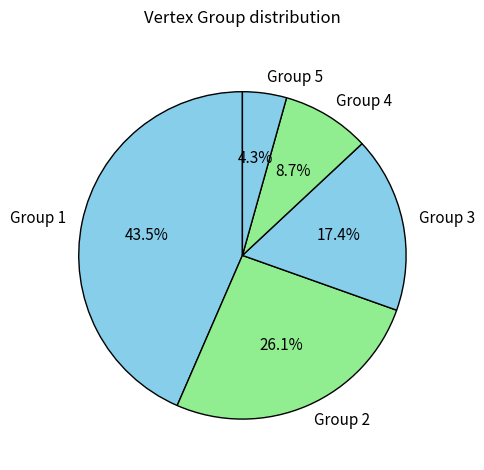

To the nearest percent, what is the difference between the largest and smallest slice percentages?

39%